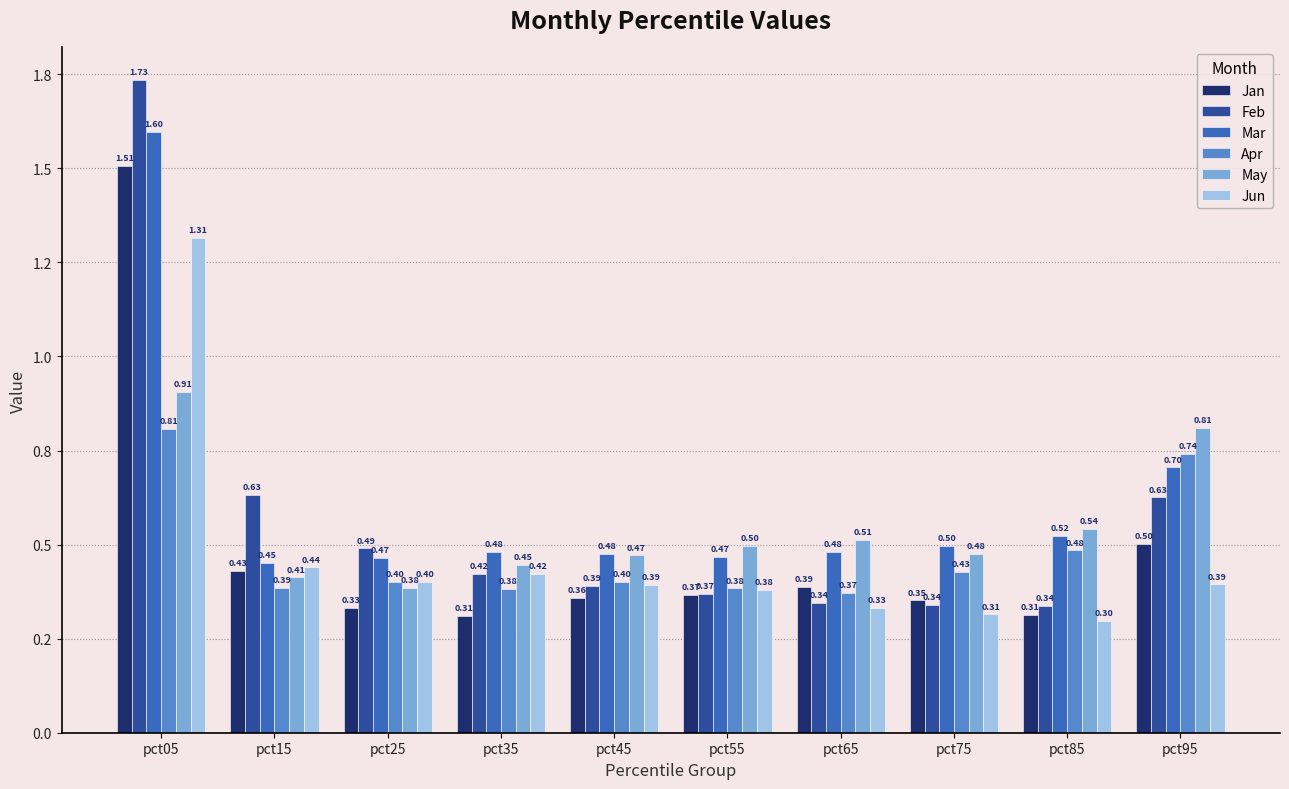

What are all the series names shown in the legend?

Jan, Feb, Mar, Apr, May, Jun